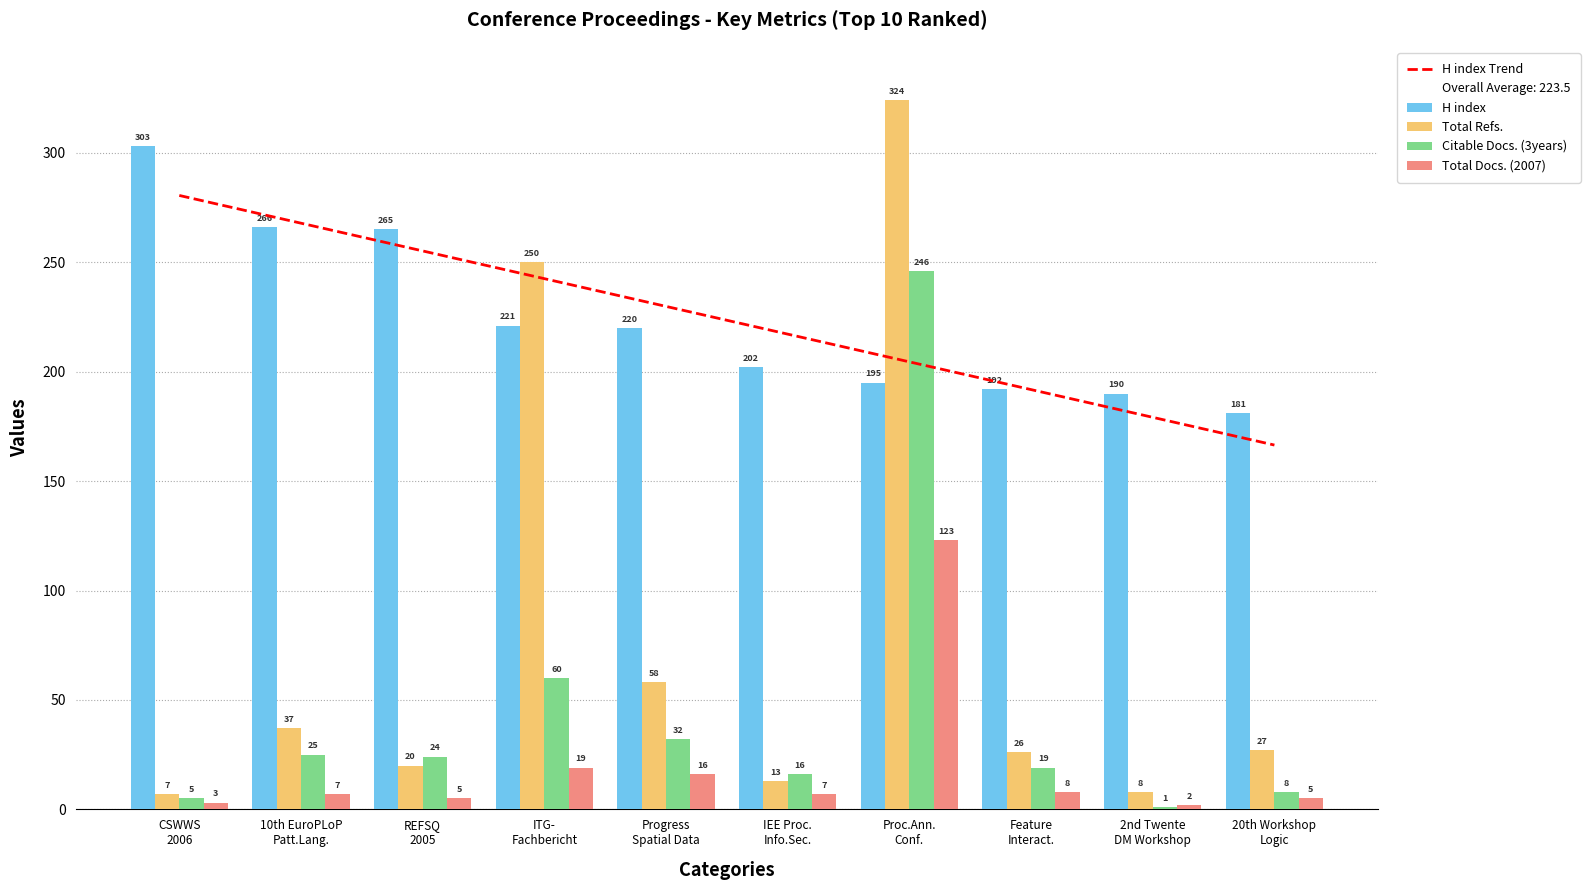

At which label does Total Refs. first exceed 27?

10th EuroPLoP Patt.Lang.